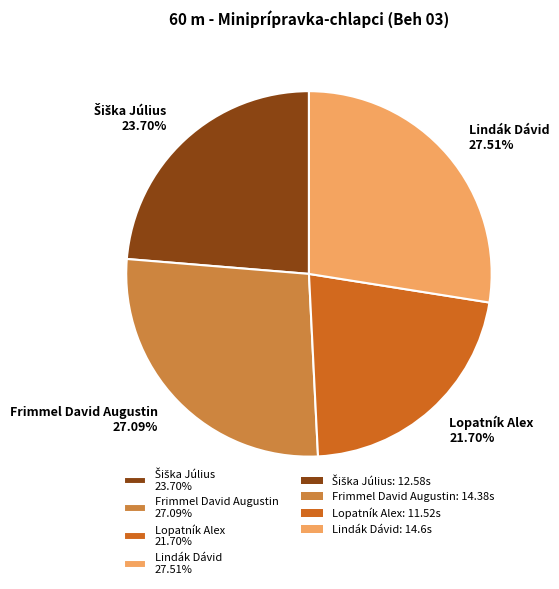

The Lindák Dávid slice represents 28% of the pie. True or false?

True